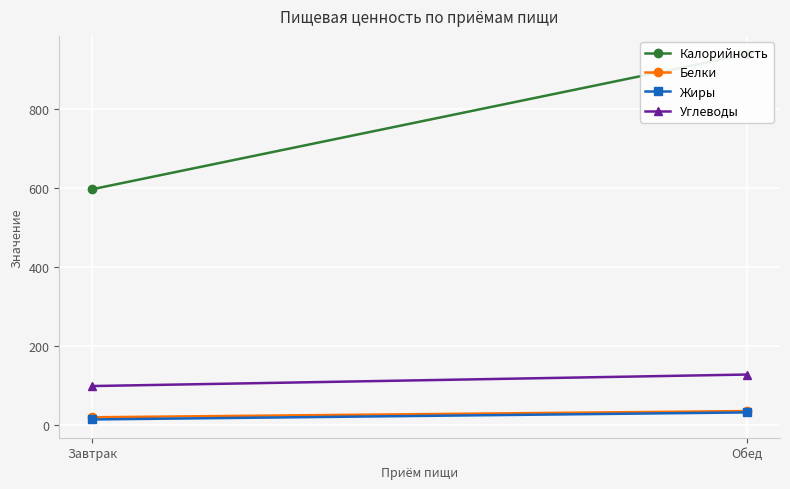

What is the average value of the Белки series?

27.0